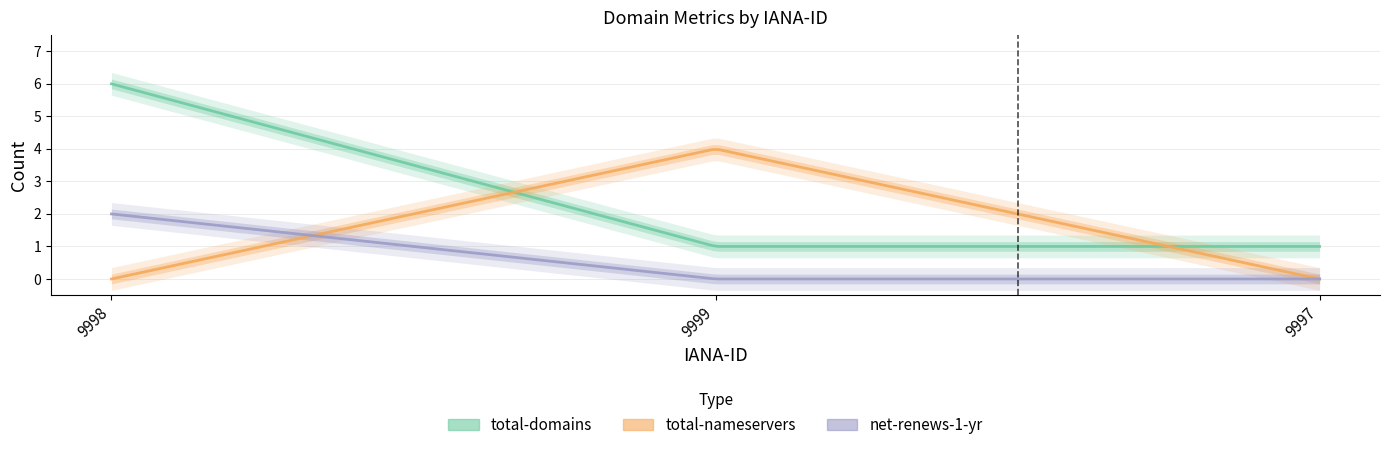

What is the sum of the total-nameservers values at 9999 and 9998?

4